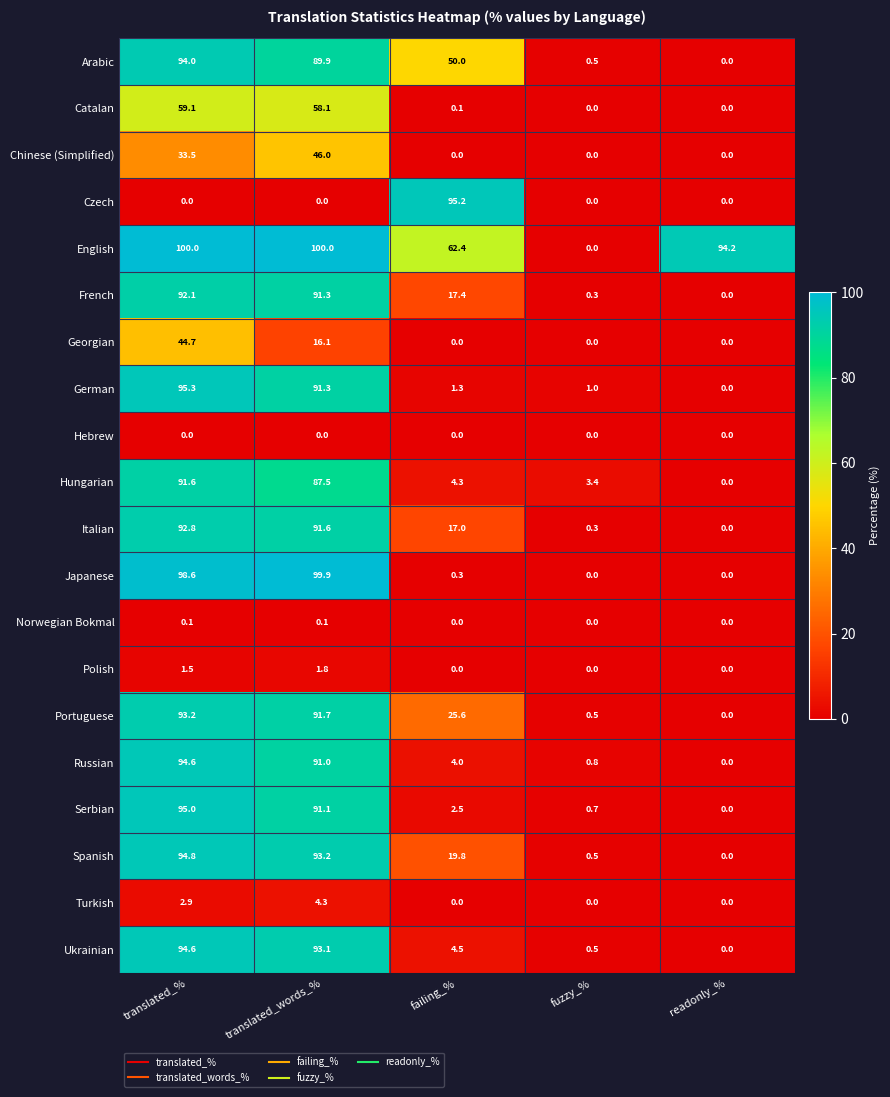

What is the difference between the Polish values at readonly_% and translated_words_%?

1.8